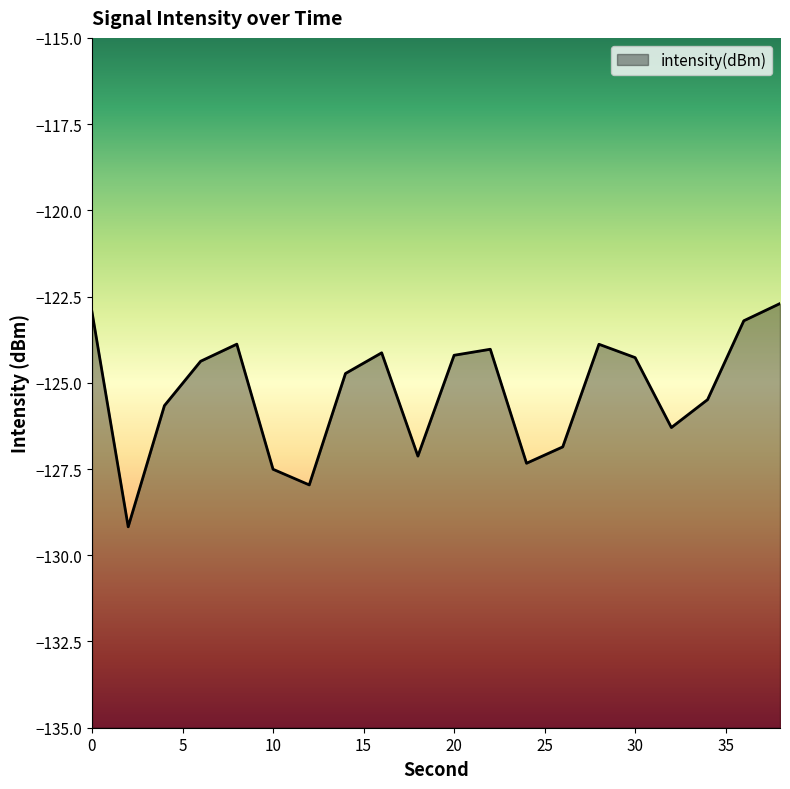

Reading right to left, list all the values displayed in this chart.

38=-122.7	36=-123.2	34=-125.5	32=-126.3	30=-124.3	28=-123.9	26=-126.9	24=-127.3	22=-124.0	20=-124.2	18=-127.1	16=-124.1	14=-124.7	12=-128.0	10=-127.5	8=-123.9	6=-124.4	4=-125.7	2=-129.2	0=-122.9